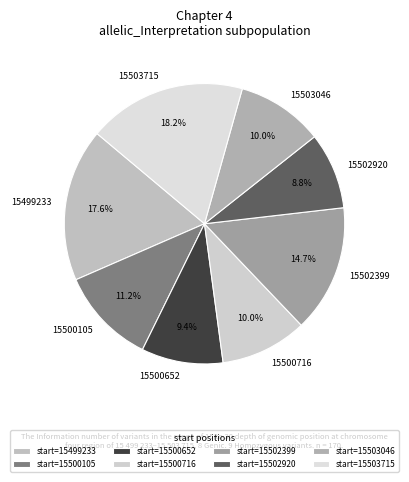

What is the largest slice in the pie chart?

15503715